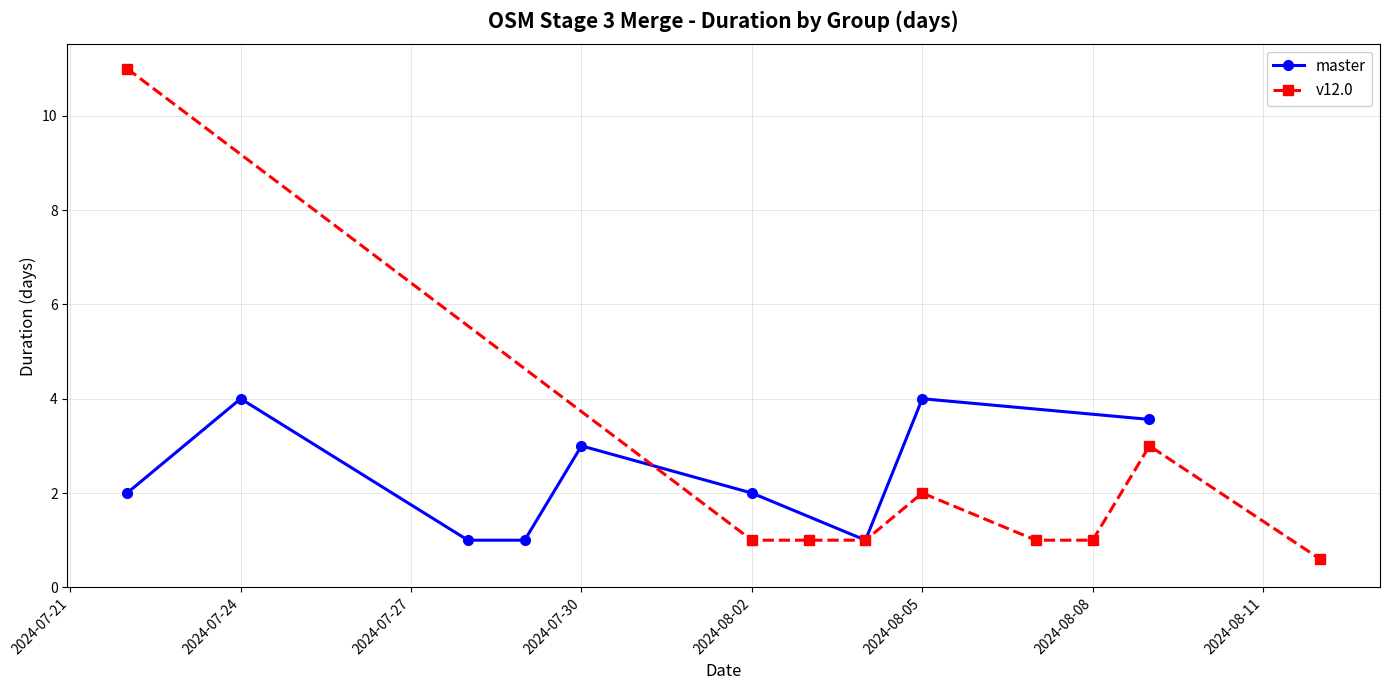

How many interior local peaks does the master series have?

3